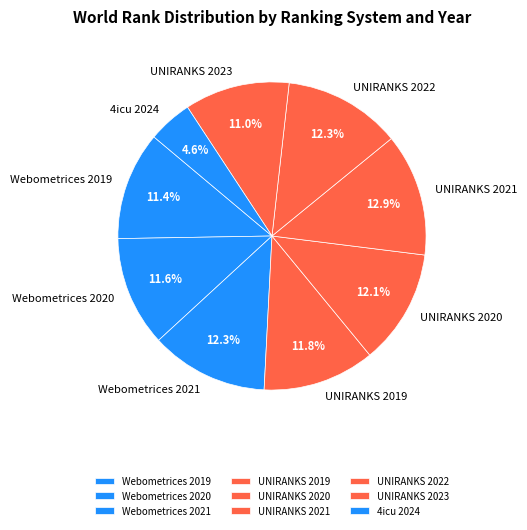

Does UNIRANKS 2022 account for over 50% of the chart?

No